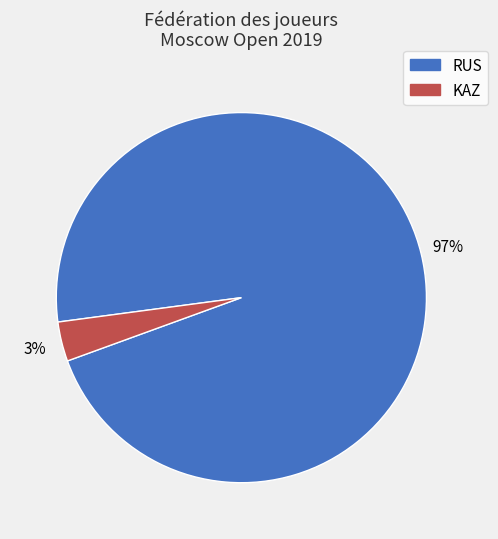

Is there any slice that represents more than half of the pie?

Yes